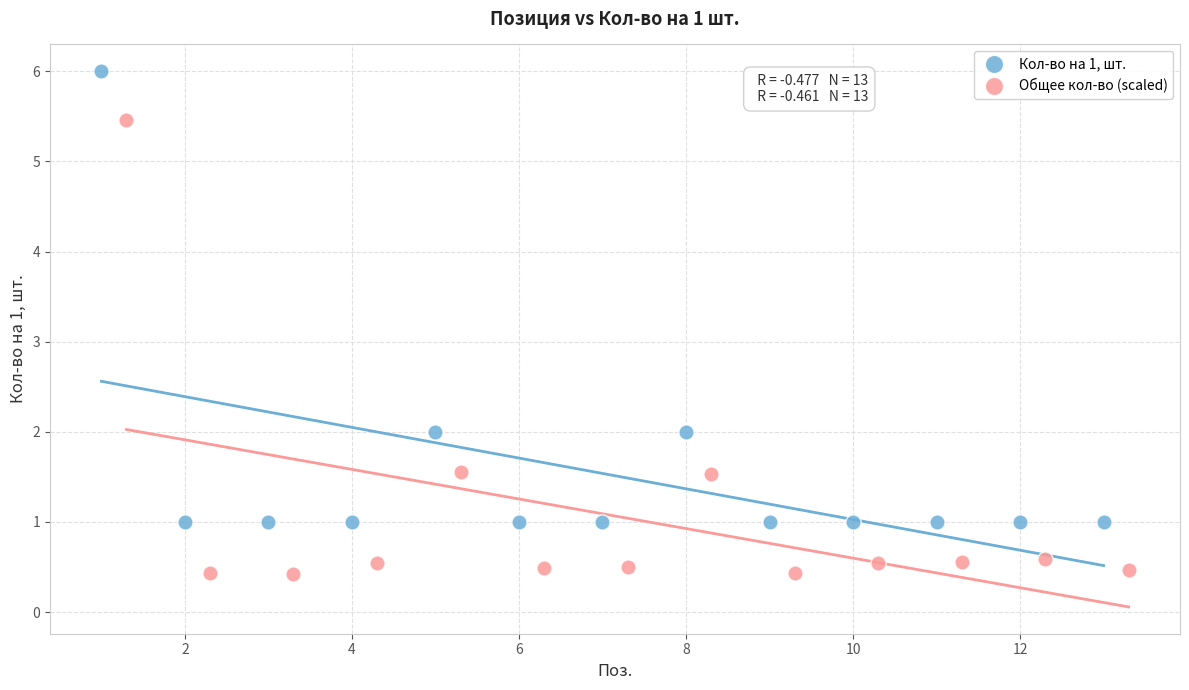

What are all the series names shown in the legend?

Кол-во на 1, шт., Общее кол-во (scaled)